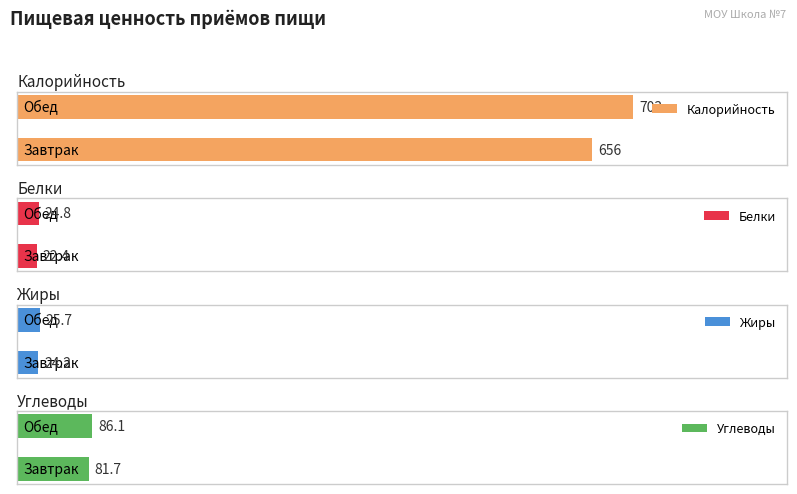

What is the label of the 2nd bar from the right?

Завтрак